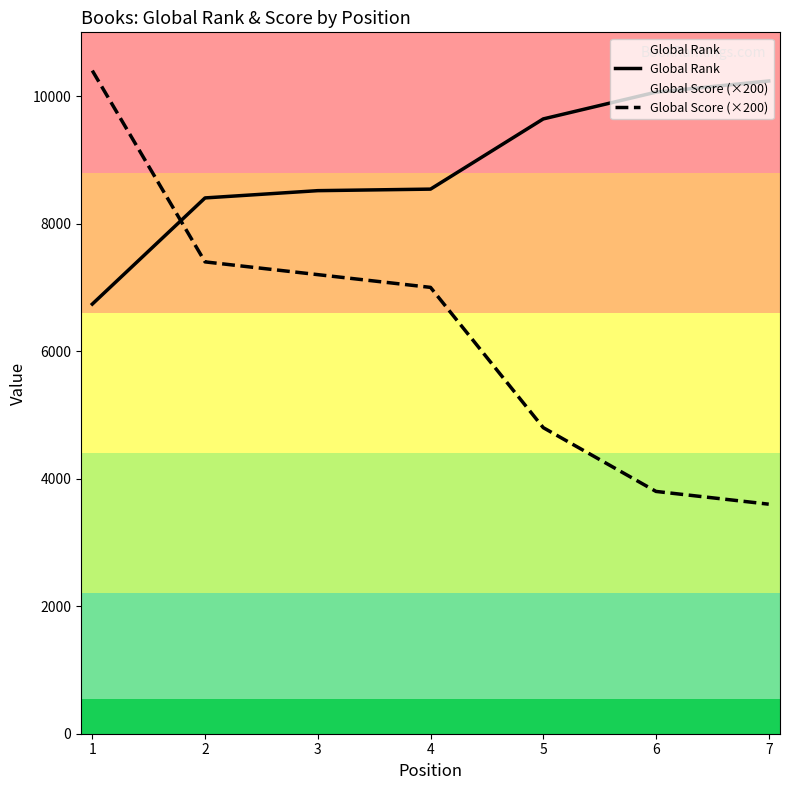

What is the difference between the Global Rank values at 3 and 2?

114